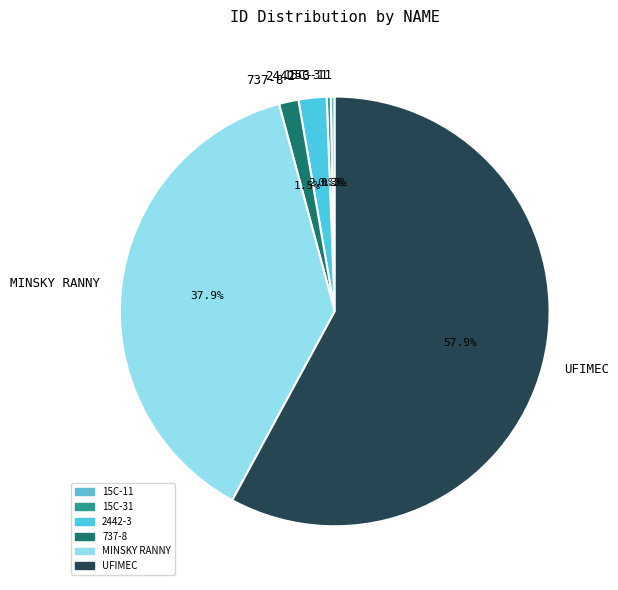

What is the largest slice in the pie chart?

UFIMEC